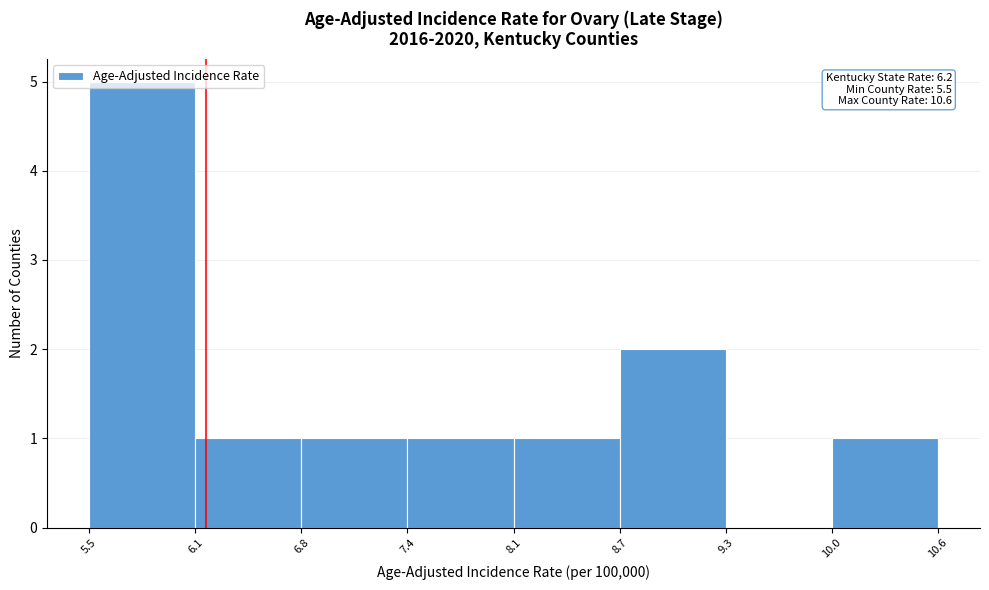

Which range on the x-axis has the tallest bar?

5.5 to 6.1